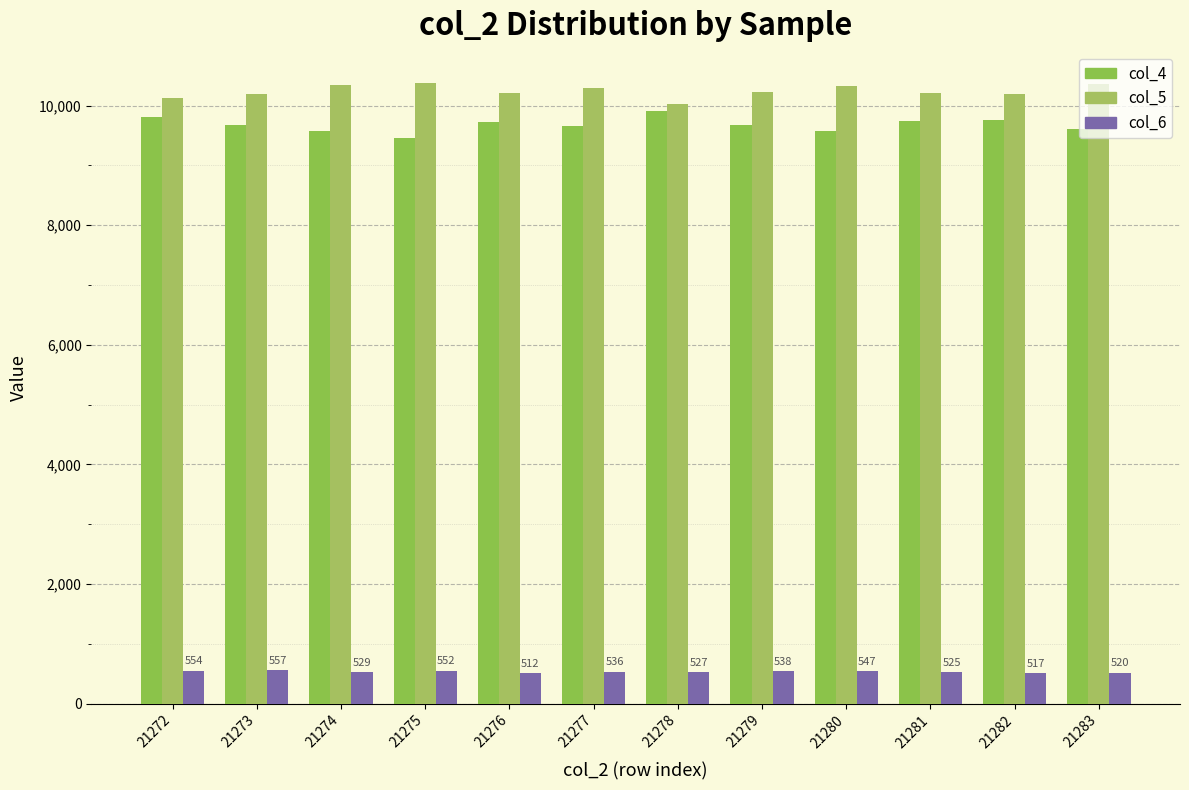

Reading left to right, what are all the values shown in this chart?

col_4: 21272=9801	21273=9679	21274=9575	21275=9451	21276=9717	21277=9662	21278=9909	21279=9677	21280=9580	21281=9749	21282=9754	21283=9599
col_5: 21272=10125	21273=10194	21274=10340	21275=10381	21276=10204	21277=10293	21278=10018	21279=10231	21280=10320	21281=10208	21282=10189	21283=10354
col_6: 21272=554	21273=557	21274=529	21275=552	21276=512	21277=536	21278=527	21279=538	21280=547	21281=525	21282=517	21283=520